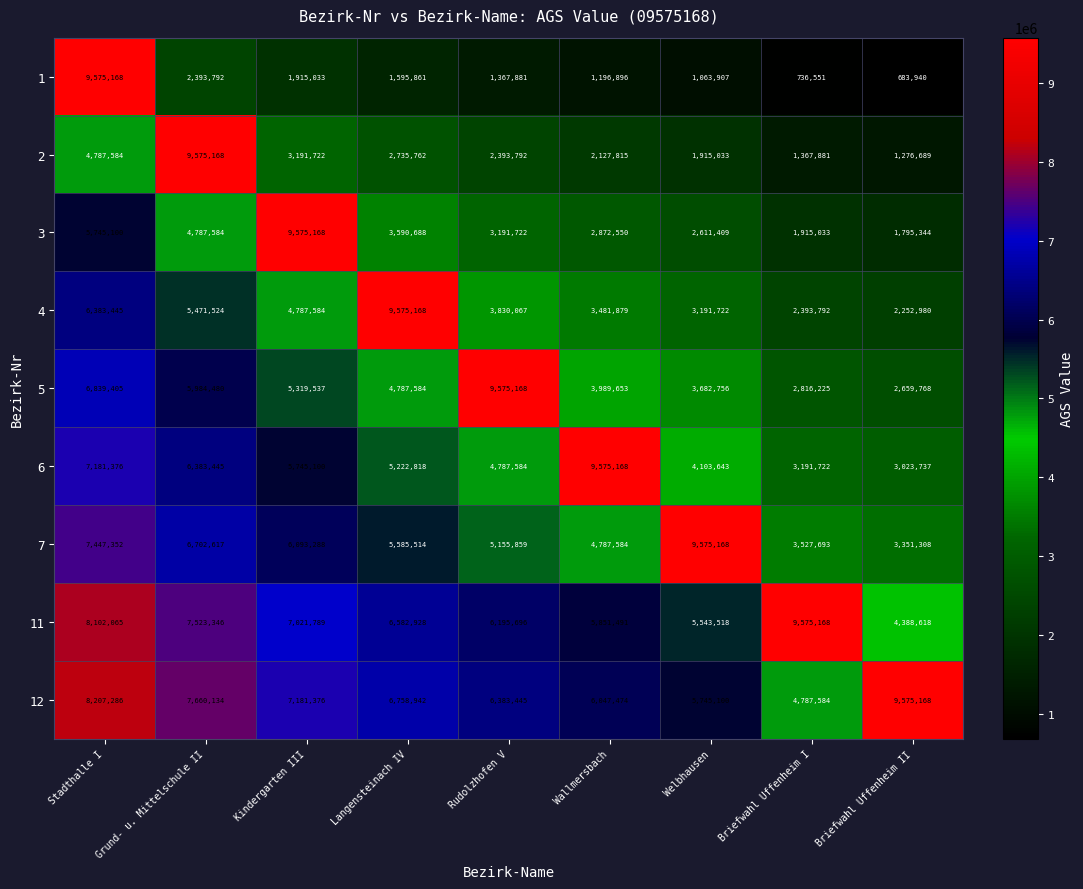

What is the average value of the 12 series?

6927390